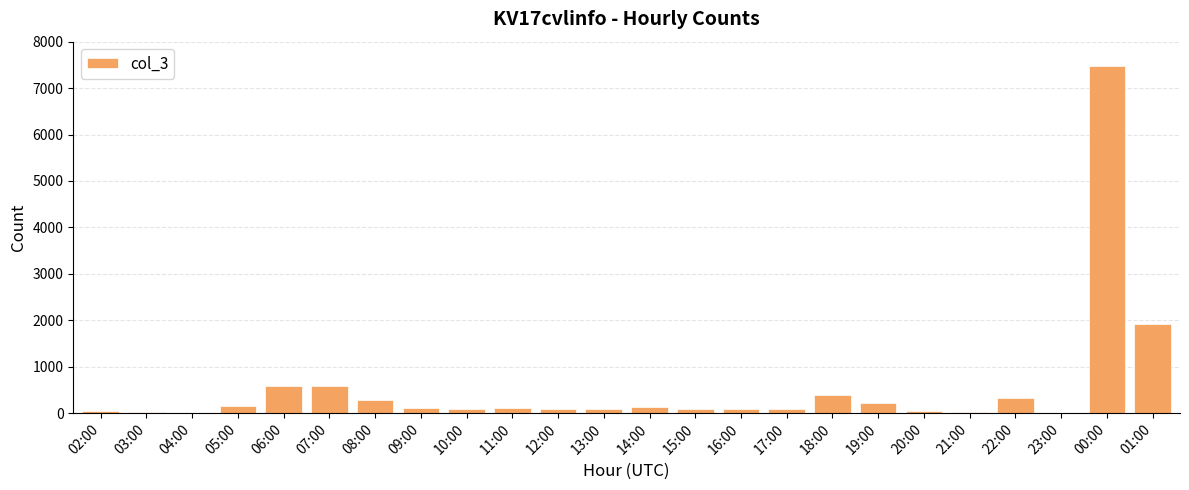

True or false: the data shows 15 at 21:00.

True